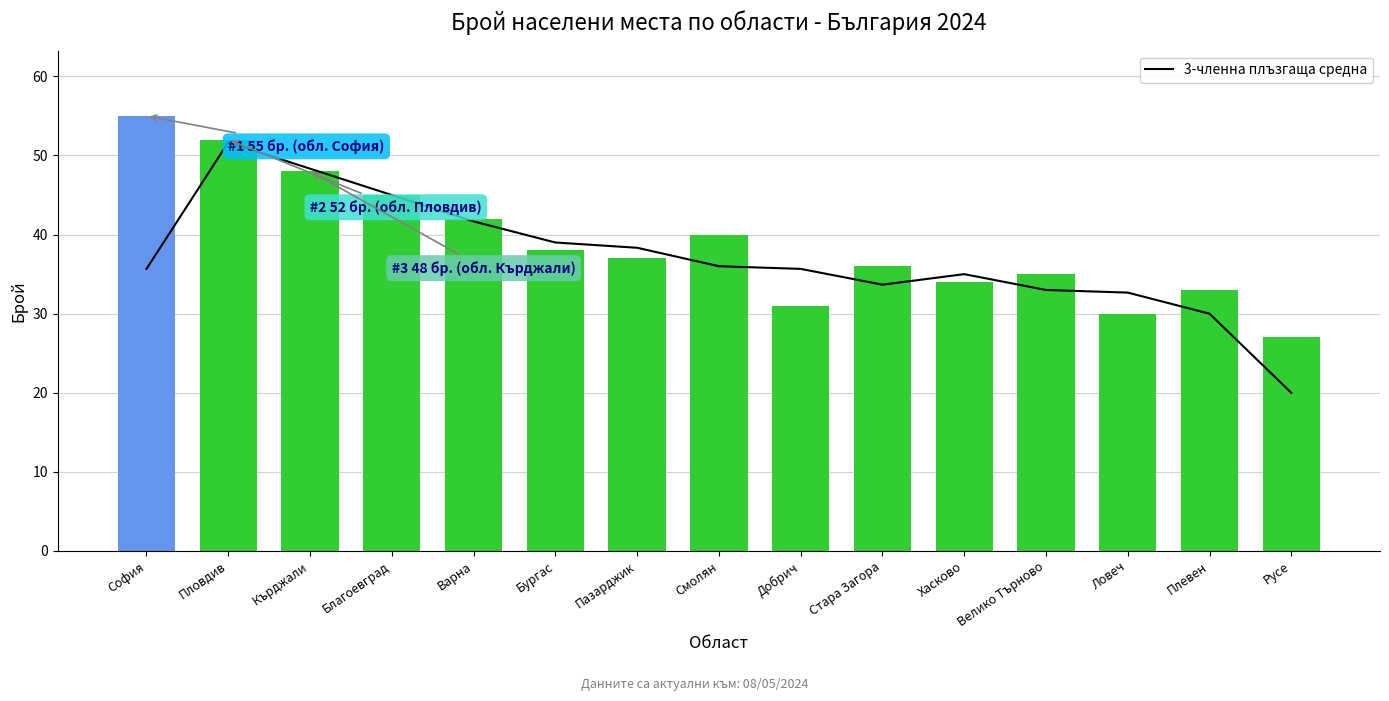

What is the difference between the 3-членна плъзгаща средна values at Пловдив and София?

16.0